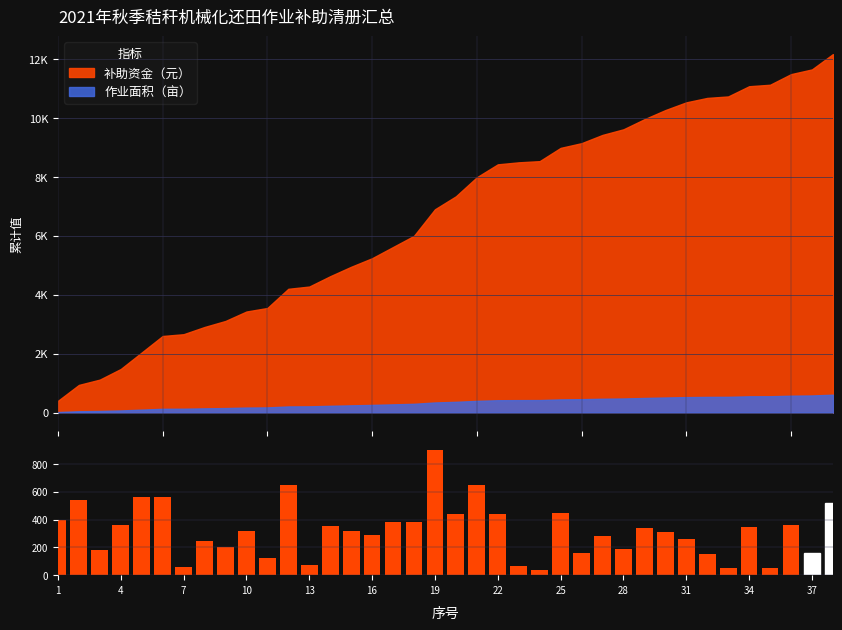

What is the difference between the maximum and minimum values?

860.0